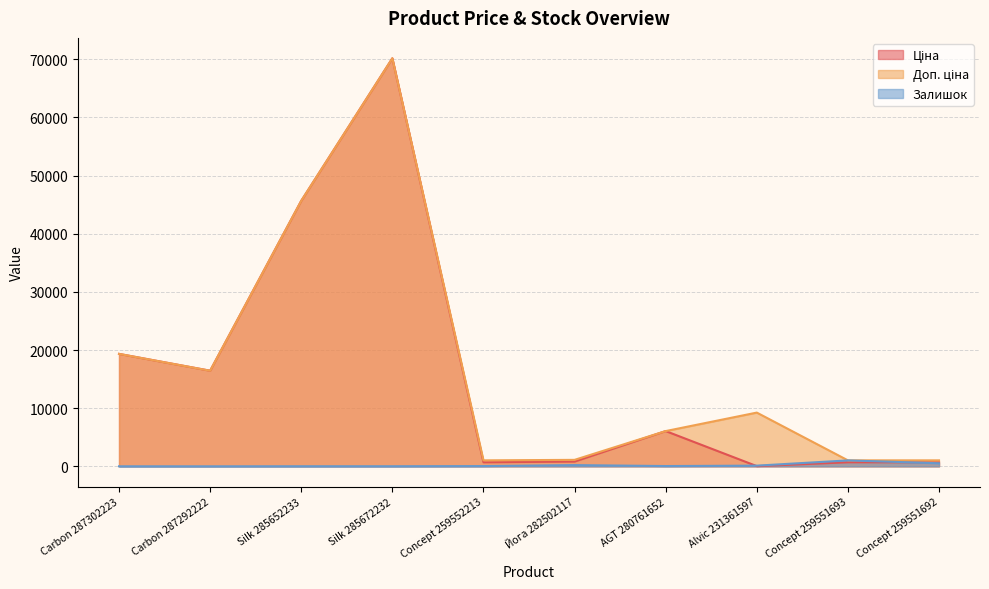

Which series has the widest spread of values?

Ціна